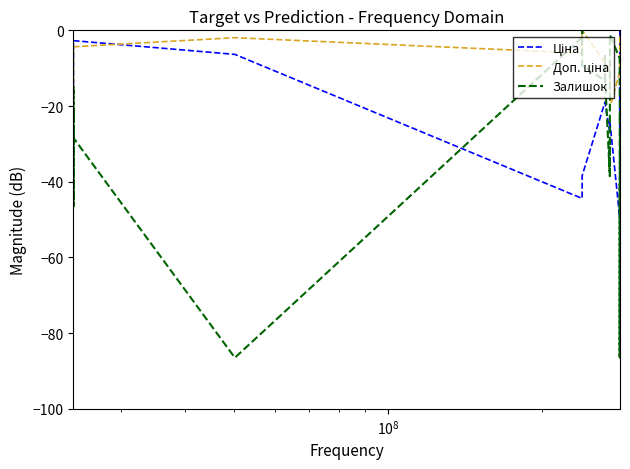

Which series has the widest spread of values?

Залишок